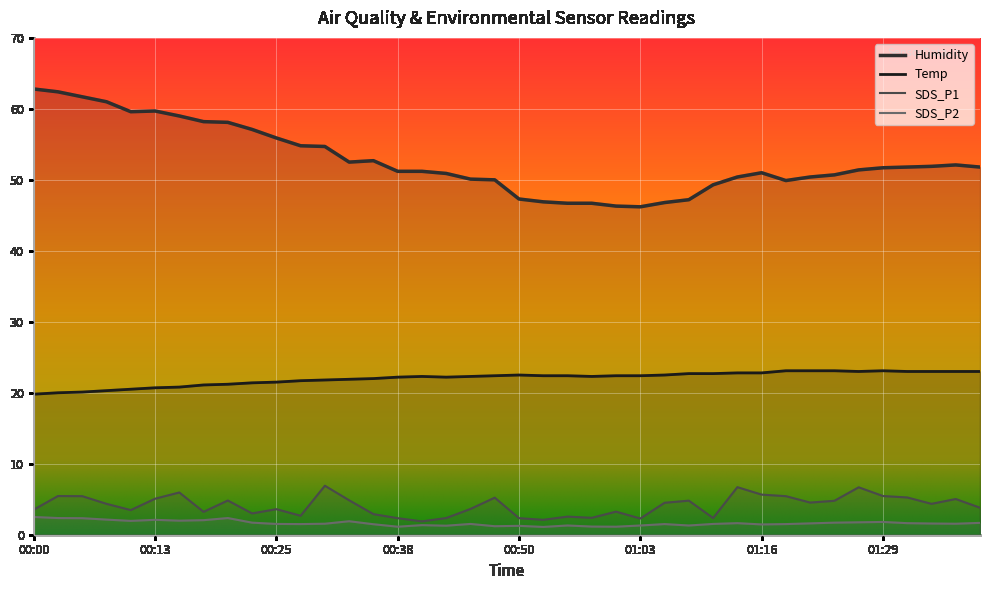

True or false: SDS_P1 and Humidity cross at least once.

False